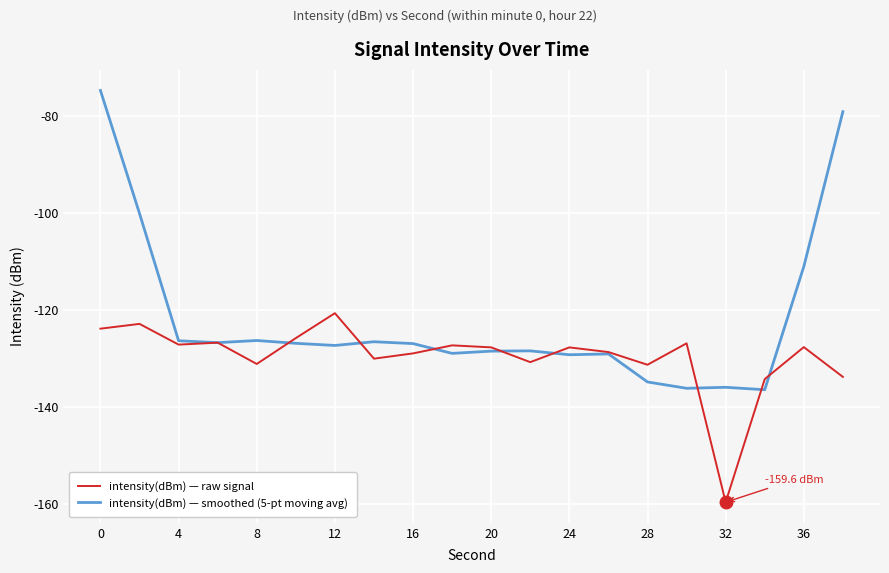

How many lines are shown in the chart?

2